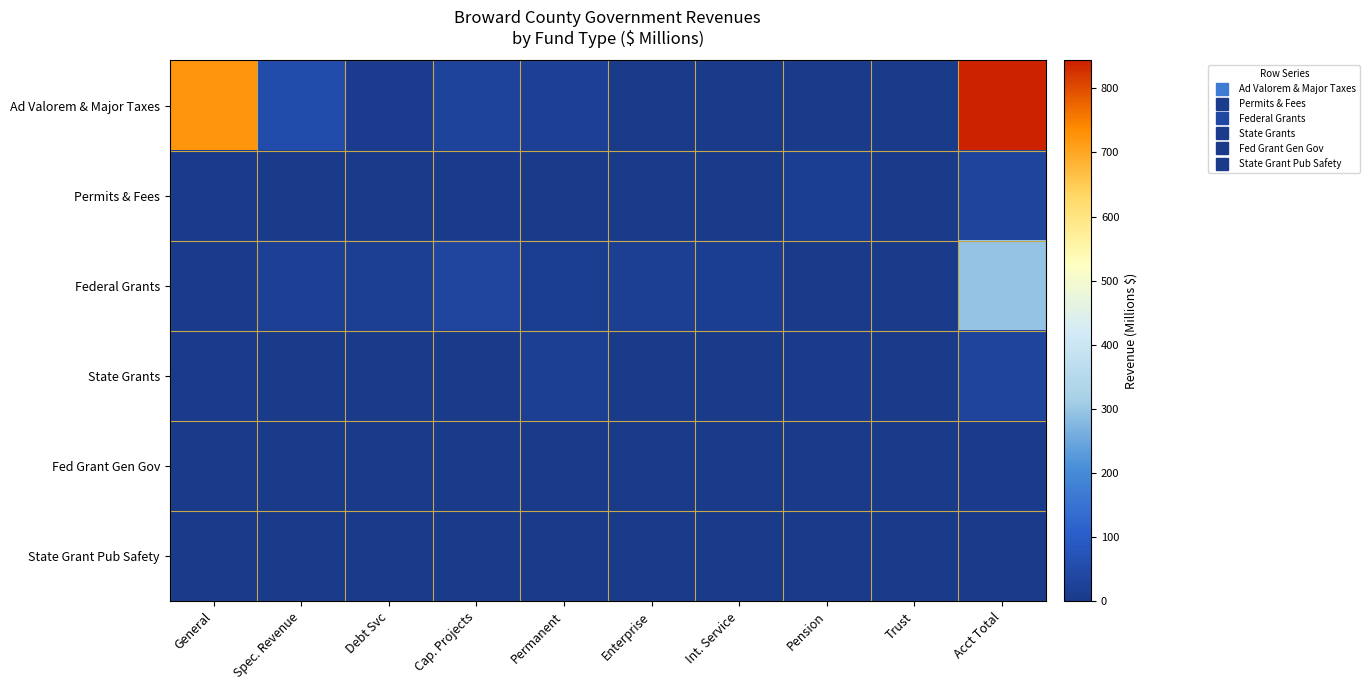

Reading right to left, list all the values displayed in this chart.

Ad Valorem & Major Taxes: Acct Total=843.5	Trust=1.6	Pension=1.2	Int. Service=1.4	Enterprise=0.9	Permanent=22.8	Cap. Projects=29.4	Debt Svc=8.5	Spec. Revenue=53.0	General=724.5
Permits & Fees: Acct Total=30.4	Trust=0.0	Pension=14.7	Int. Service=1.3	Enterprise=1.1	Permanent=0.8	Cap. Projects=5.4	Debt Svc=2.3	Spec. Revenue=0.8	General=3.9
Federal Grants: Acct Total=296.3	Trust=0.1	Pension=1.1	Int. Service=14.1	Enterprise=19.8	Permanent=10.4	Cap. Projects=33.2	Debt Svc=19.6	Spec. Revenue=21.8	General=3.3
State Grants: Acct Total=31.2	Trust=0.0	Pension=4.5	Int. Service=0.4	Enterprise=2.5	Permanent=17.2	Cap. Projects=0.3	Debt Svc=2.4	Spec. Revenue=0.4	General=3.6
Fed Grant Gen Gov: Acct Total=3.3	Trust=0.0	Pension=0.0	Int. Service=0.0	Enterprise=0.0	Permanent=0.0	Cap. Projects=0.0	Debt Svc=2.7	Spec. Revenue=0.3	General=0.3
State Grant Pub Safety: Acct Total=2.4	Trust=0.0	Pension=0.0	Int. Service=0.0	Enterprise=0.0	Permanent=0.0	Cap. Projects=0.0	Debt Svc=0.0	Spec. Revenue=2.1	General=0.2